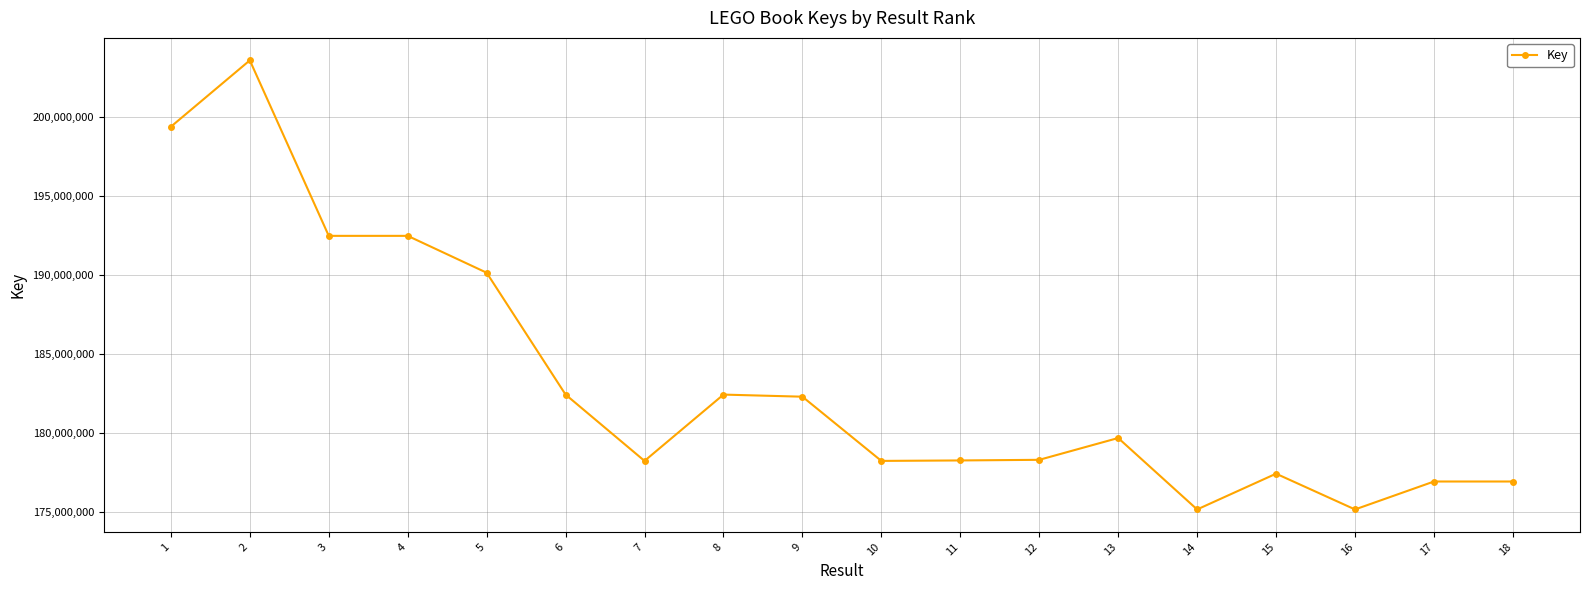

At which category does the data reach its first local peak?

2